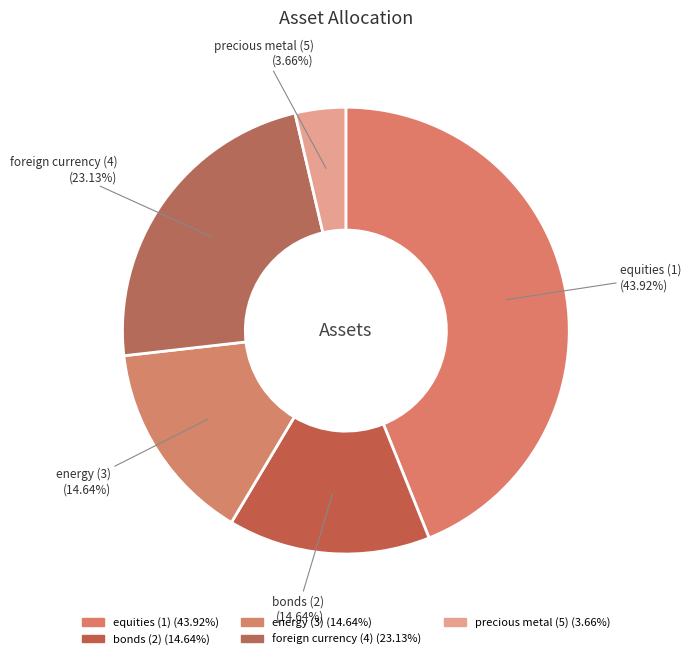

How many slices are in this pie chart?

5